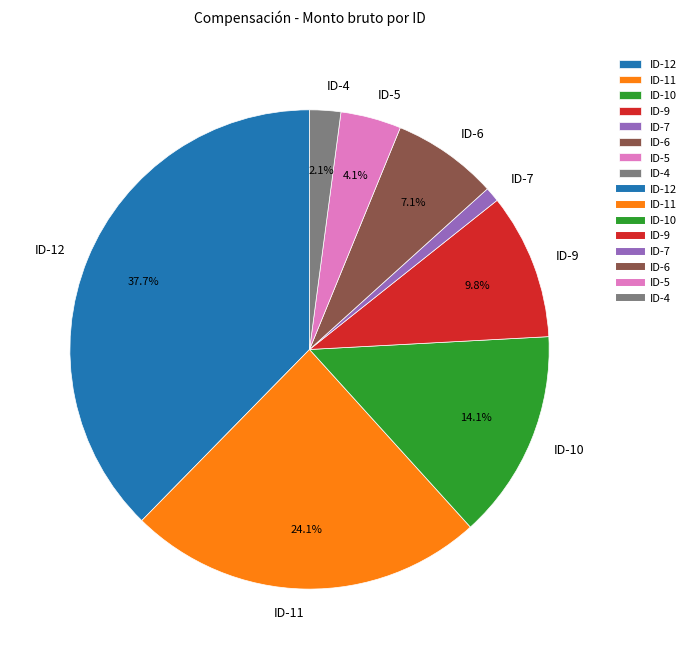

Approximately how many times larger is the value at ID-11 compared to ID-6?

3.4